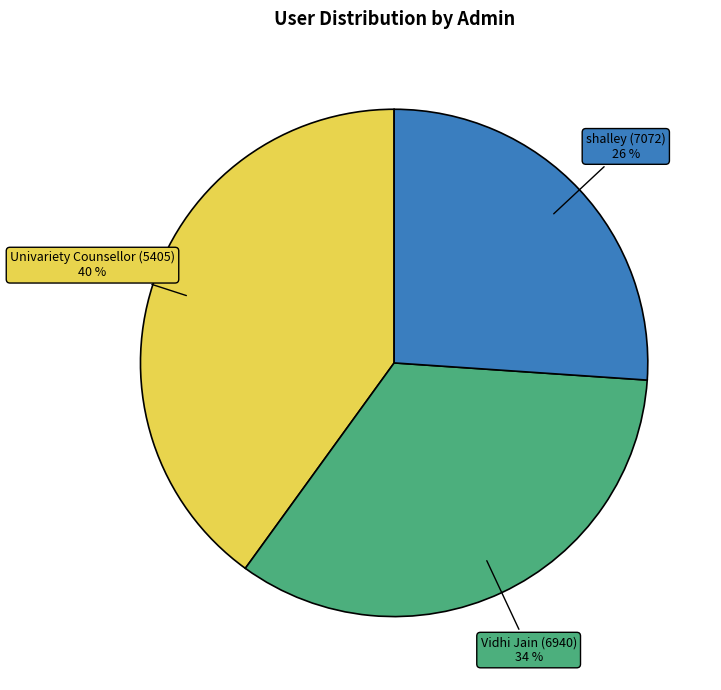

Does Univariety Counsellor (5405) account for over 50% of the chart?

No